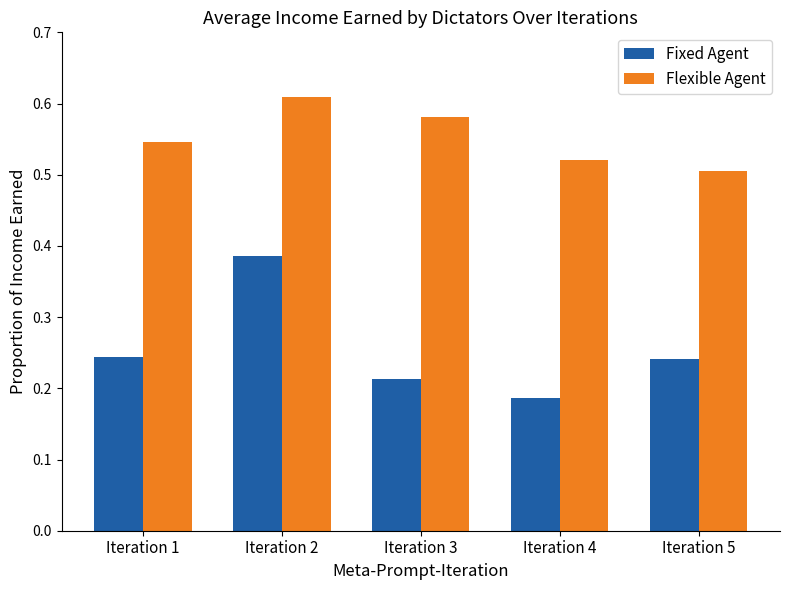

Which series changed the most between Iteration 1 and Iteration 2?

Fixed Agent